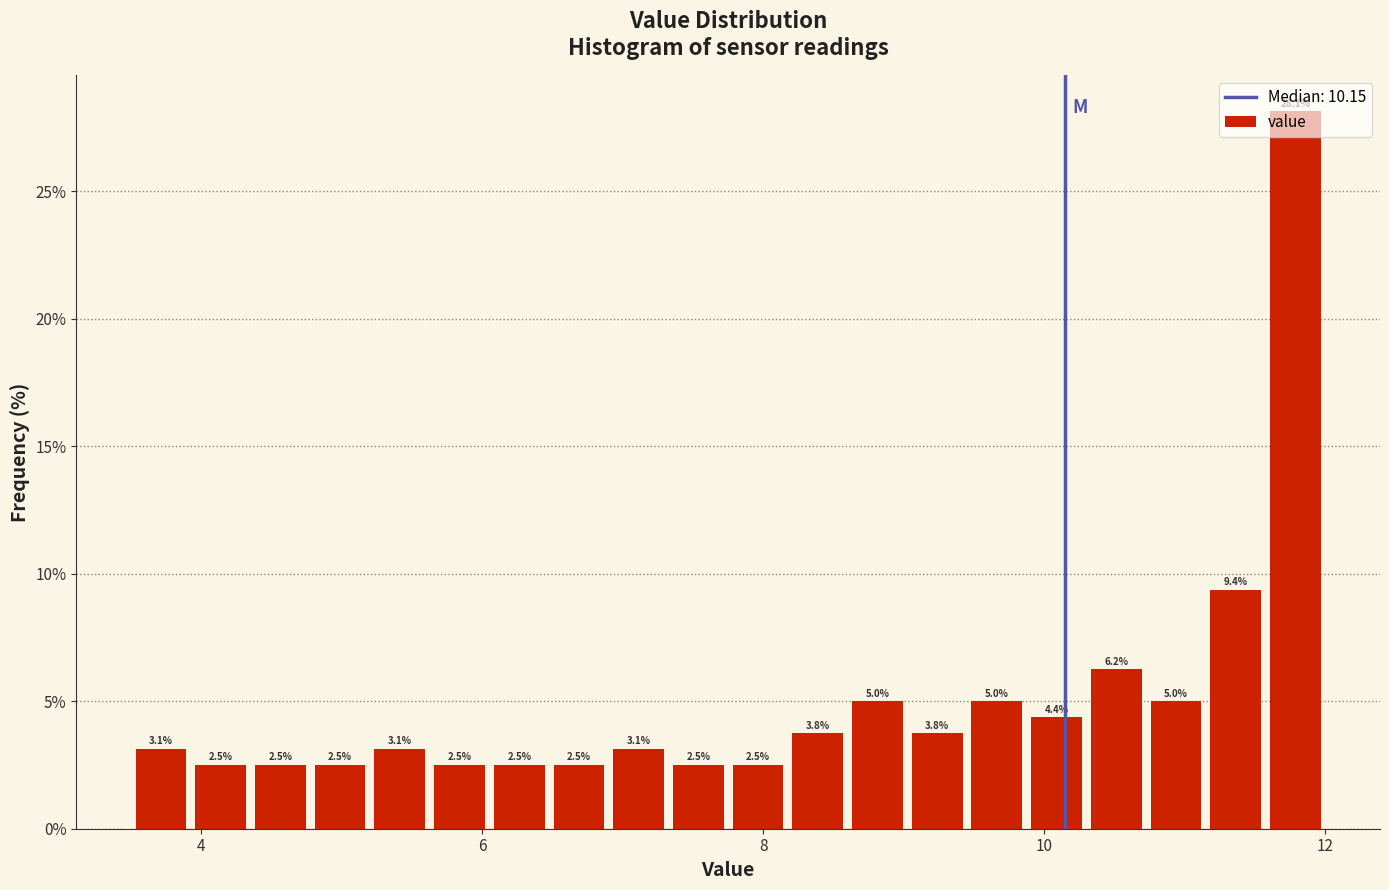

Read against the x-axis, roughly where is the centre of the tallest bar?

11.8